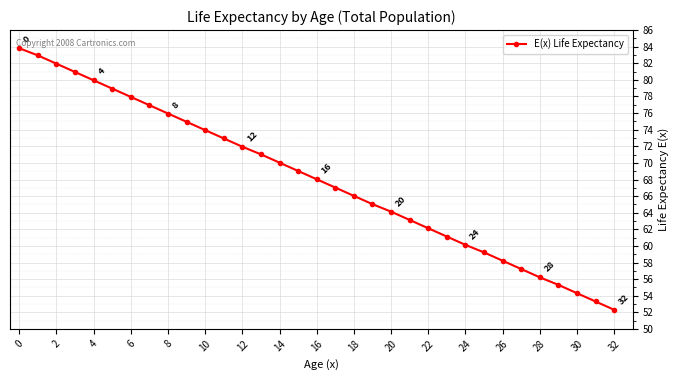

What is the value of the 1st point from the left?

83.8